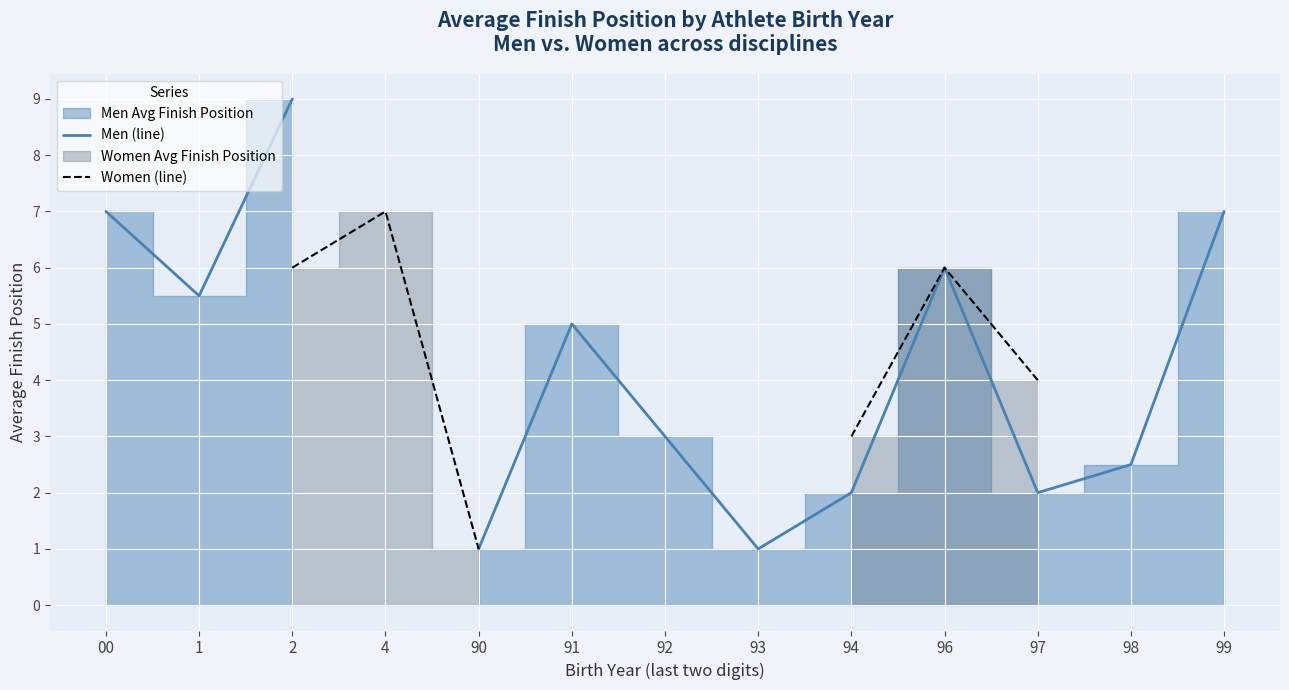

Which has a higher value, 97 or 92?

92